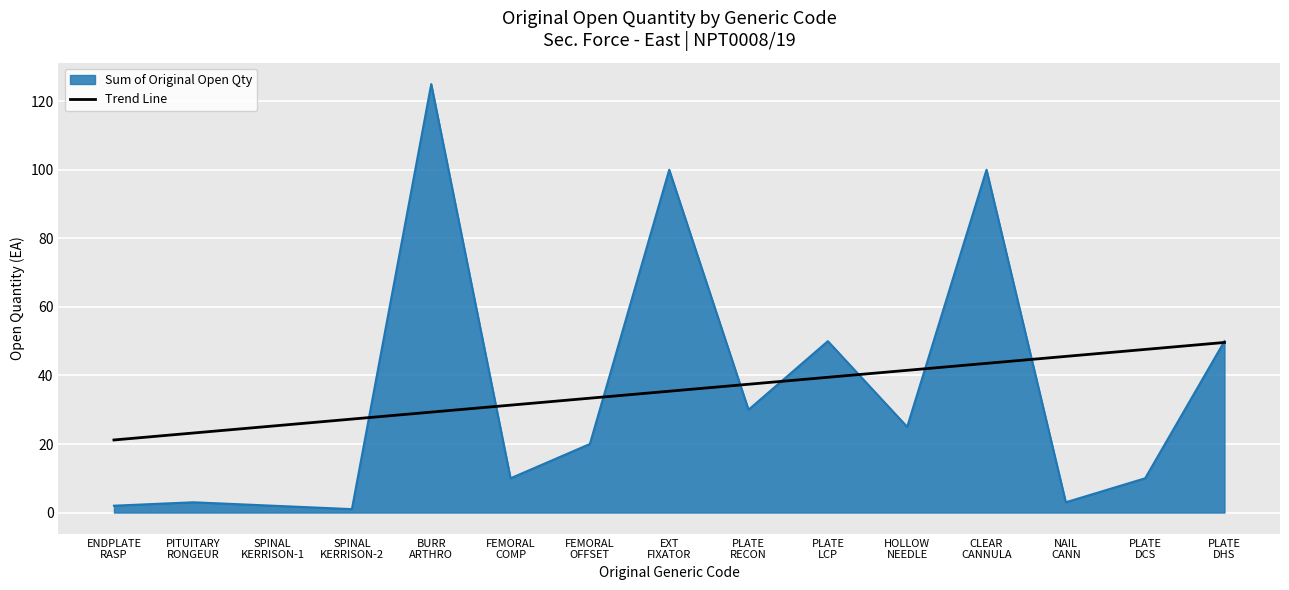

What is the maximum value for Trend Line?

49.6